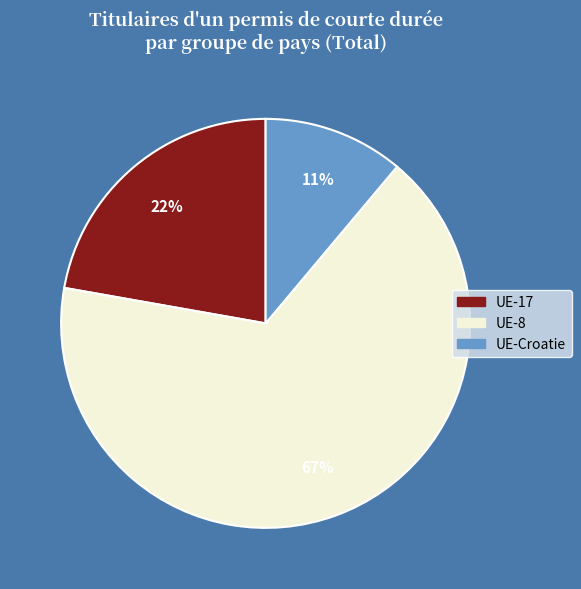

Is there any slice that represents more than half of the pie?

Yes